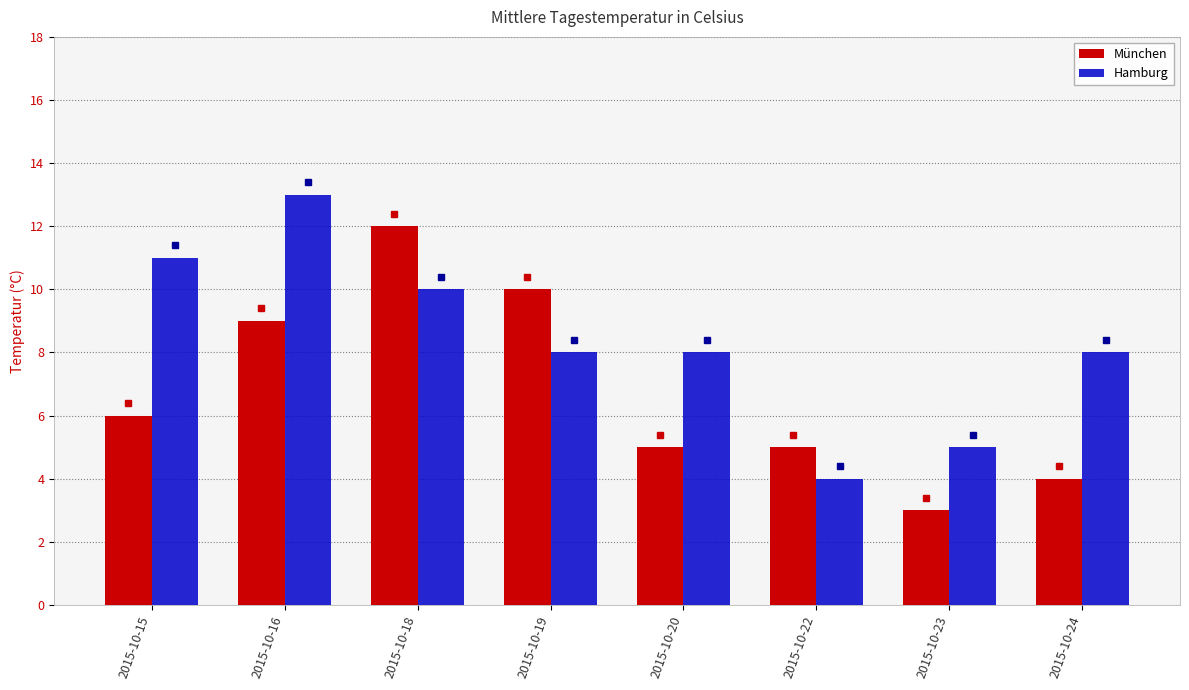

List the series in order of their overall mean, highest first.

Hamburg, München